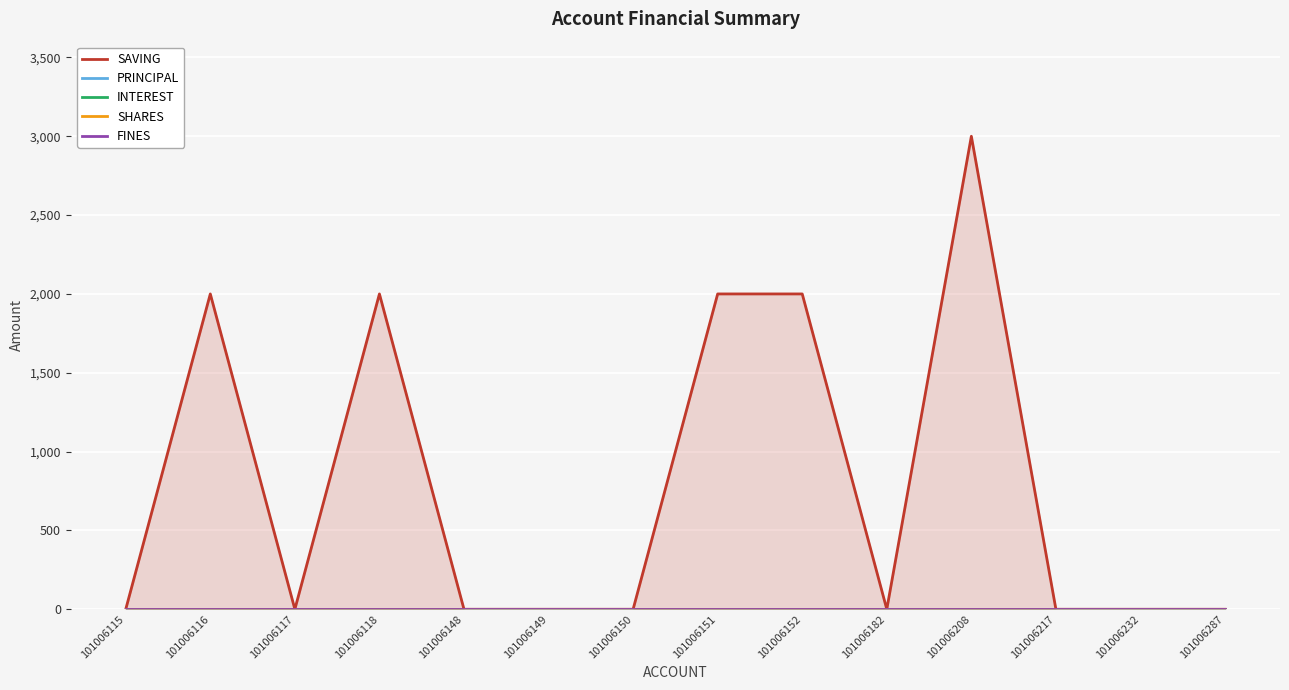

Rank the series by their maximum value, from lowest to highest.

PRINCIPAL, INTEREST, SHARES, FINES, SAVING